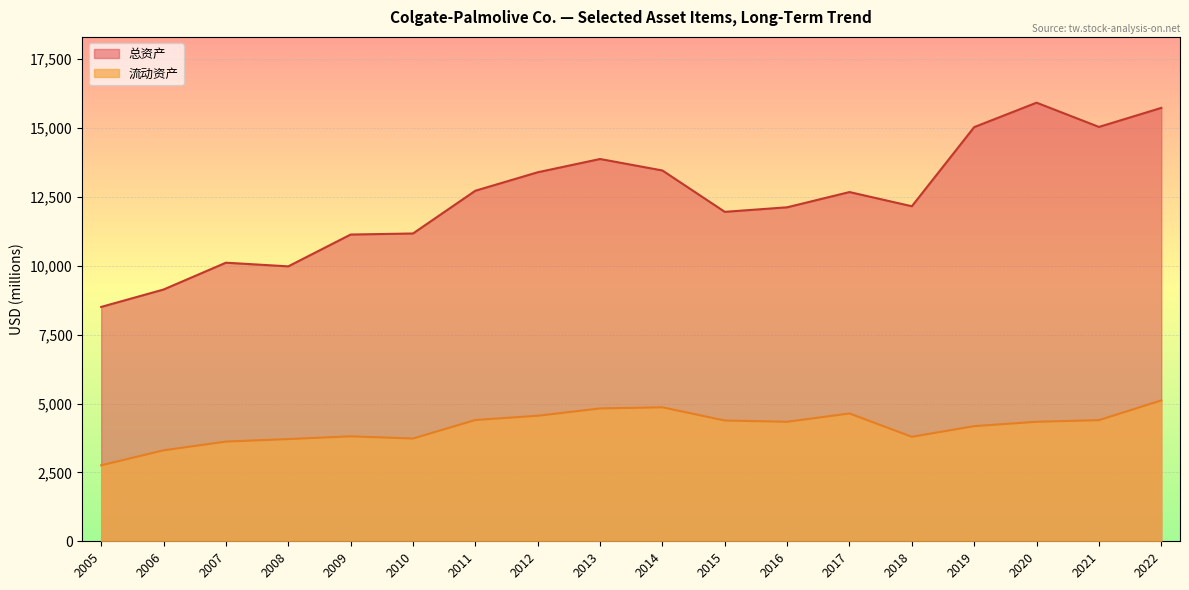

The value of 总资产 at 2021 is 9438. True or false?

False